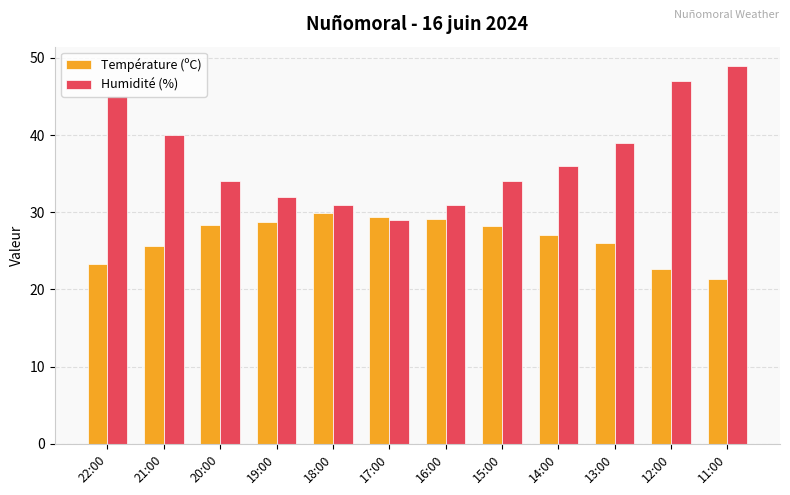

Rank the series by their average value, from lowest to highest.

Température (ºC), Humidité (%)